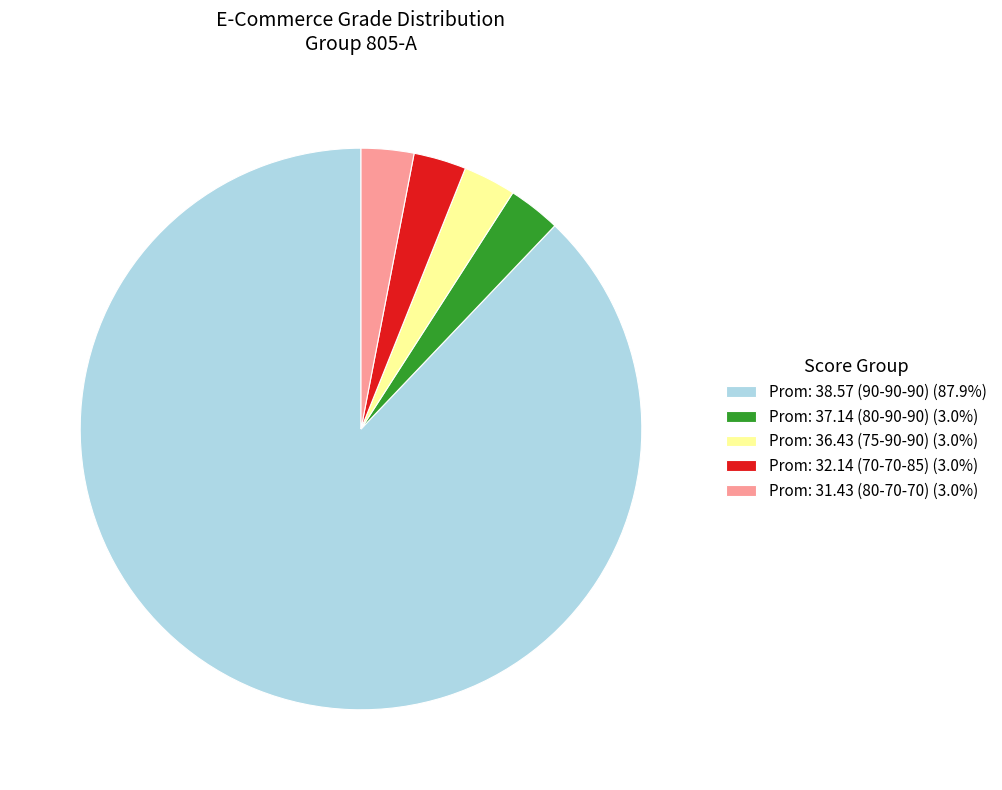

Is there a majority slice in this chart?

Yes